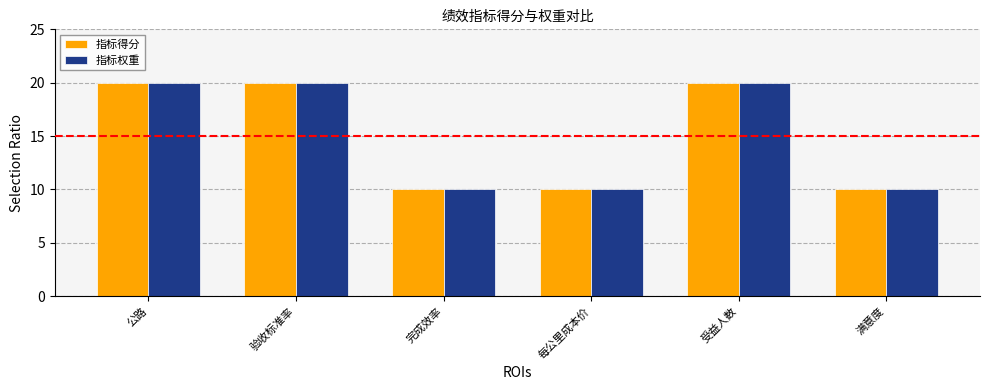

What is the difference between the second highest and minimum values in the 指标权重 series?

10